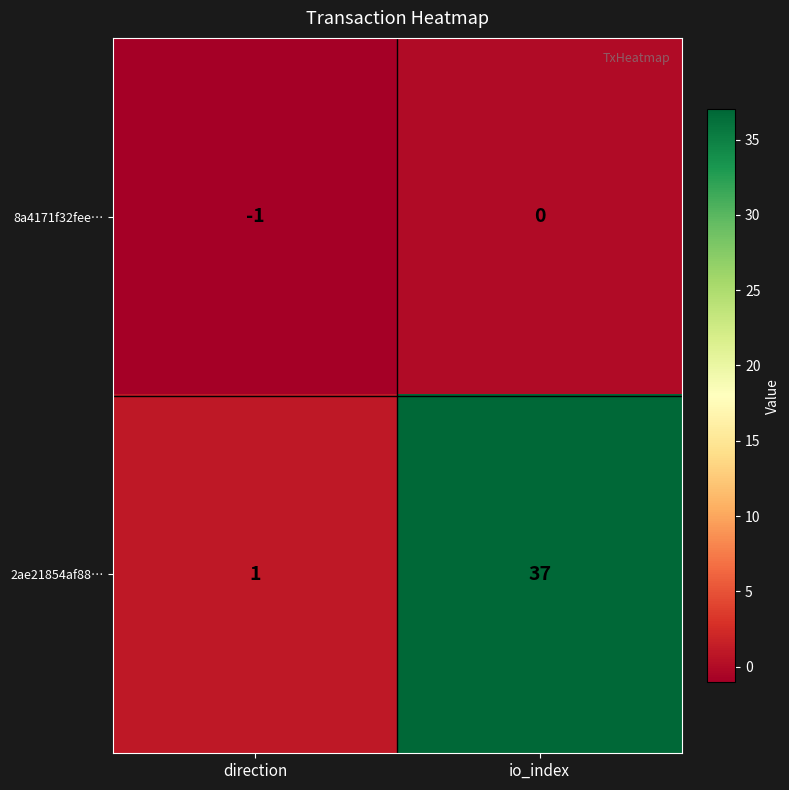

At which label is 8a4171f32fee… closest to 0?

io_index